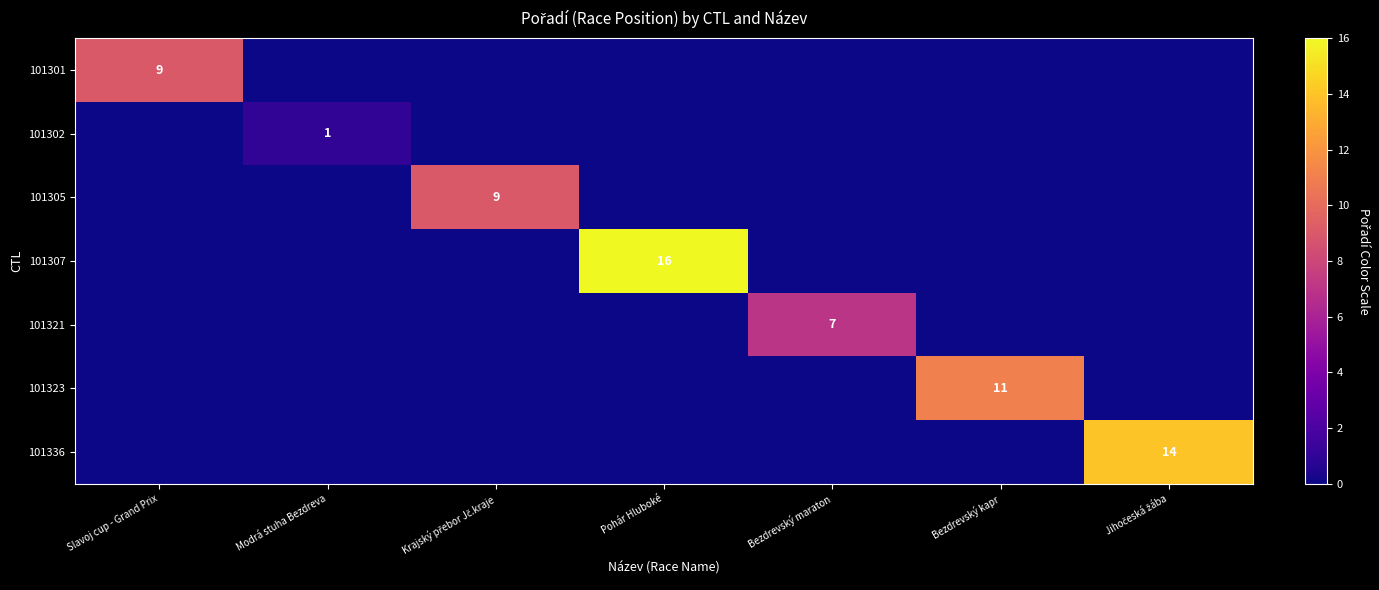

The value of 101301 at Slavoj cup - Grand Prix is 13. True or false?

False